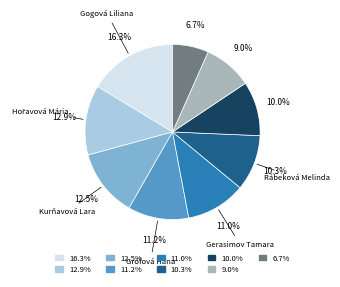

What is the largest slice in the pie chart?

16.3%